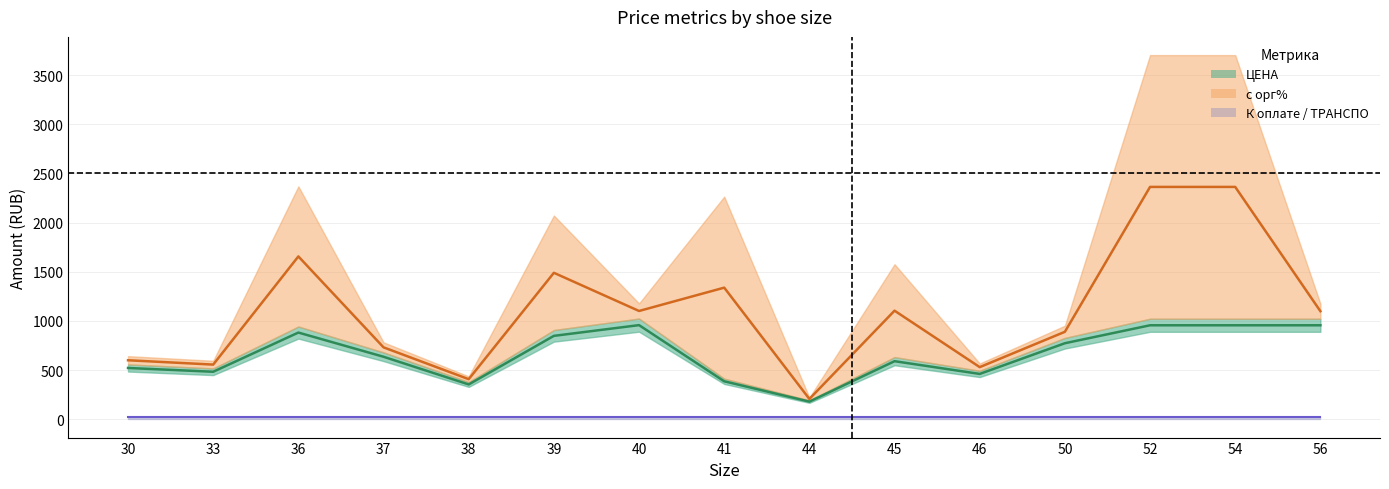

Rank the categories by ТРАНСПО (line) value from lowest to highest.

30, 33, 36, 37, 38, 39, 40, 41, 44, 45, 46, 50, 52, 54, 56